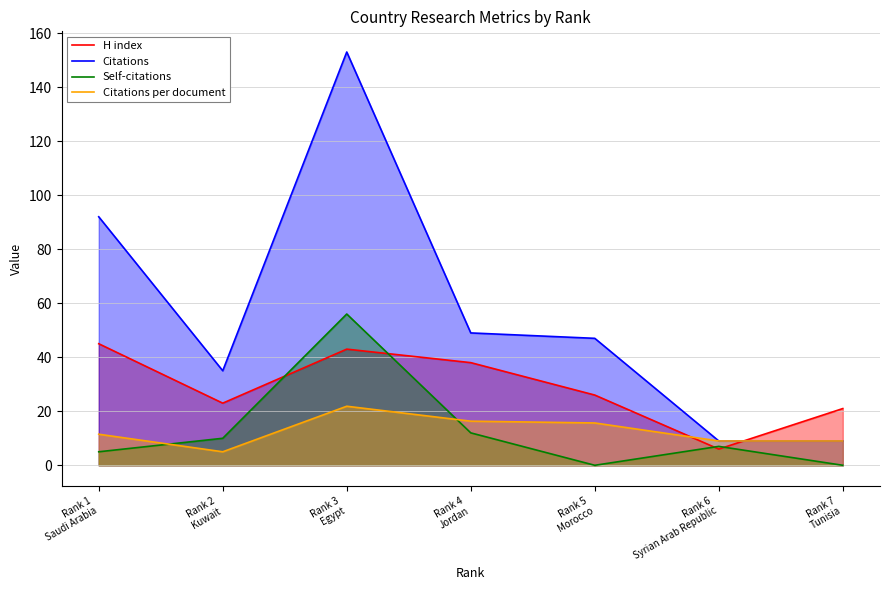

Which label corresponds to the largest value in the chart?

Rank 3
Egypt